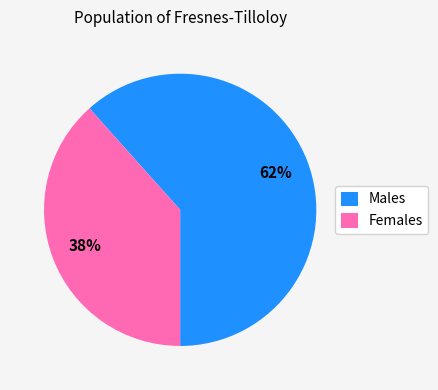

Which has a higher value, Males or Females?

Males